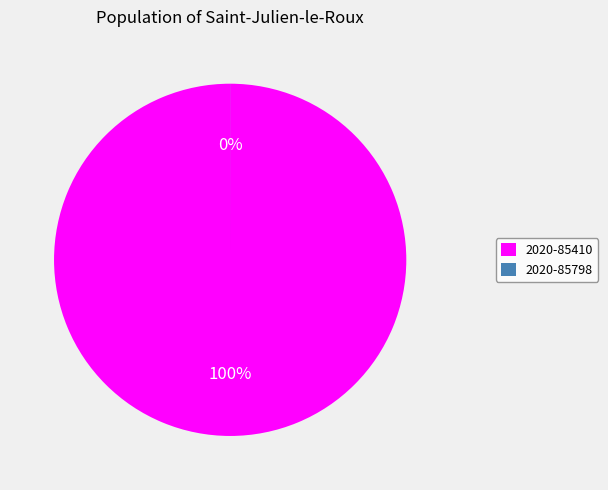

Which has a higher value, 2020-85798 or 2020-85410?

2020-85410